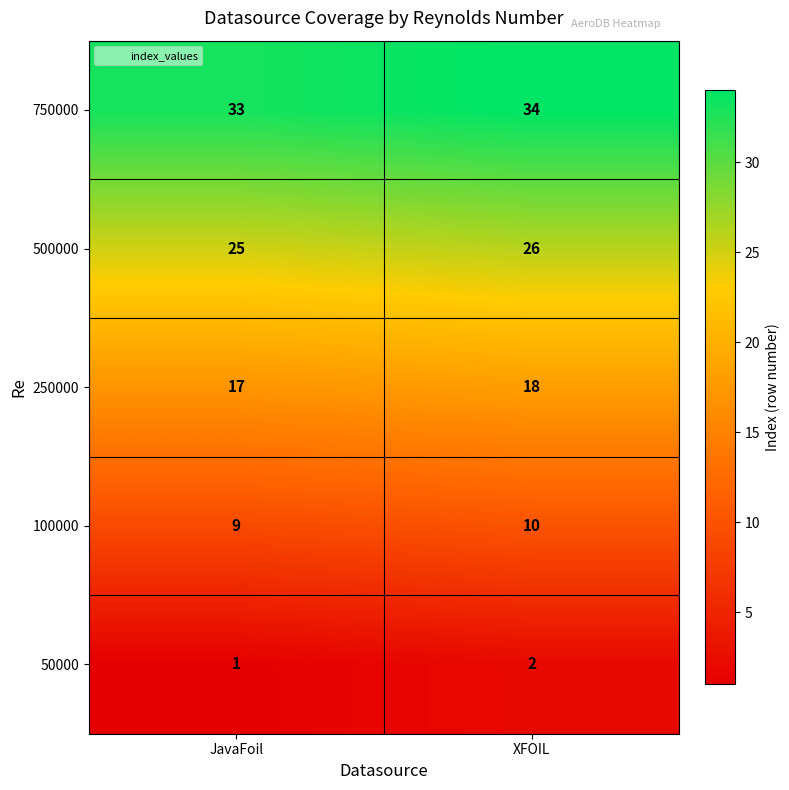

Which series has the largest total across all categories?

750000